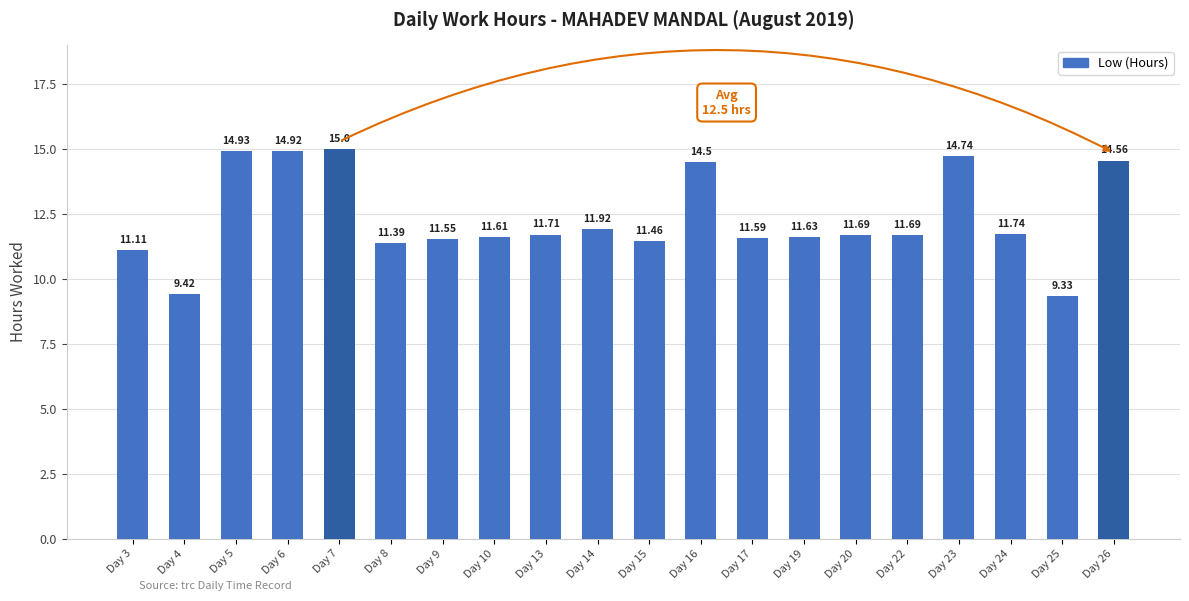

What is the difference between the maximum and minimum values?

5.7